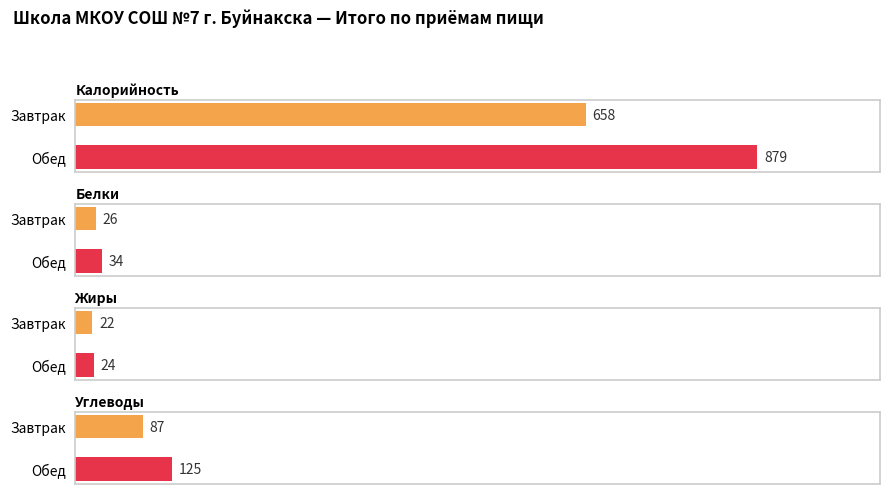

Reading right to left, transcribe all the data shown in this chart.

Калорийность: Обед=879	Завтрак=658
Белки: Обед=34	Завтрак=26
Жиры: Обед=24	Завтрак=22
Углеводы: Обед=125	Завтрак=87